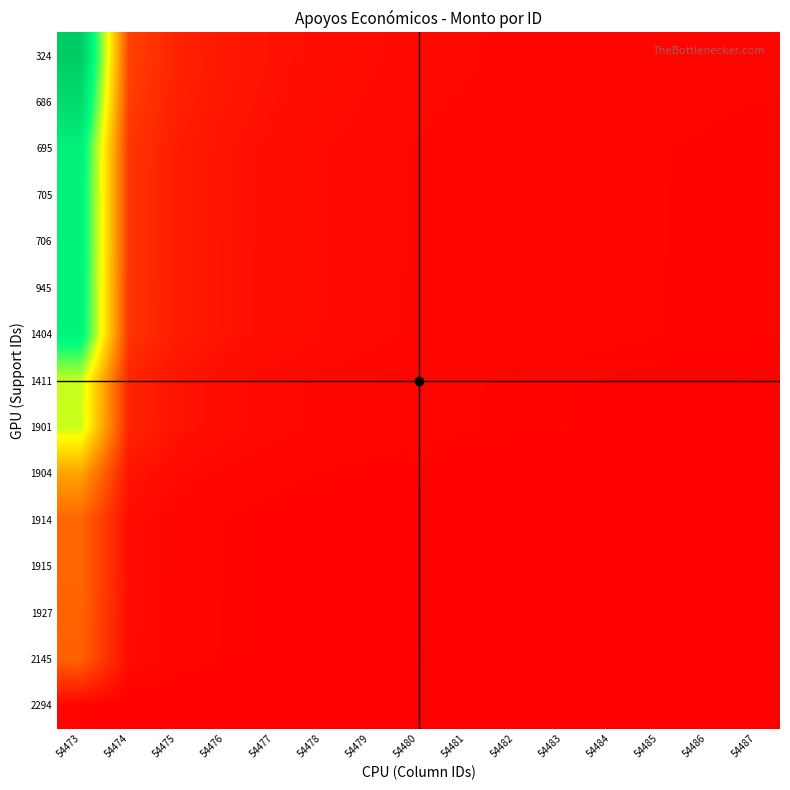

Between 54481 and 54479, which is larger?

54479